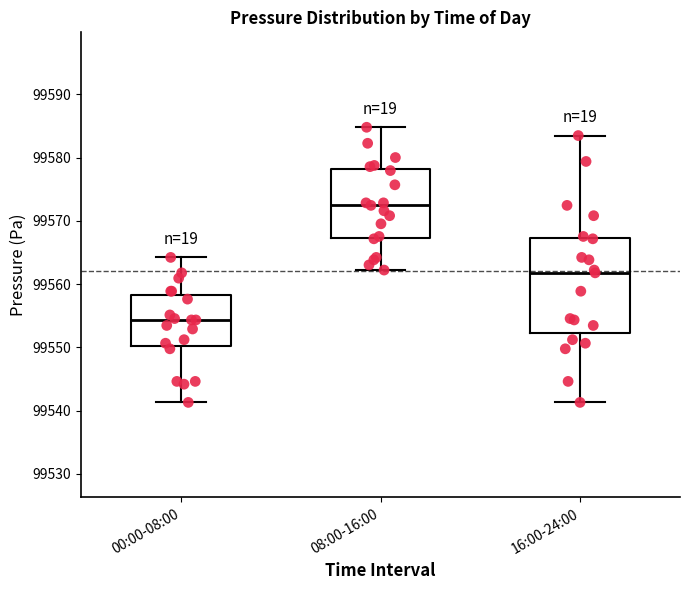

Which box is the tallest, from its lower edge to its upper edge?

16:00-24:00